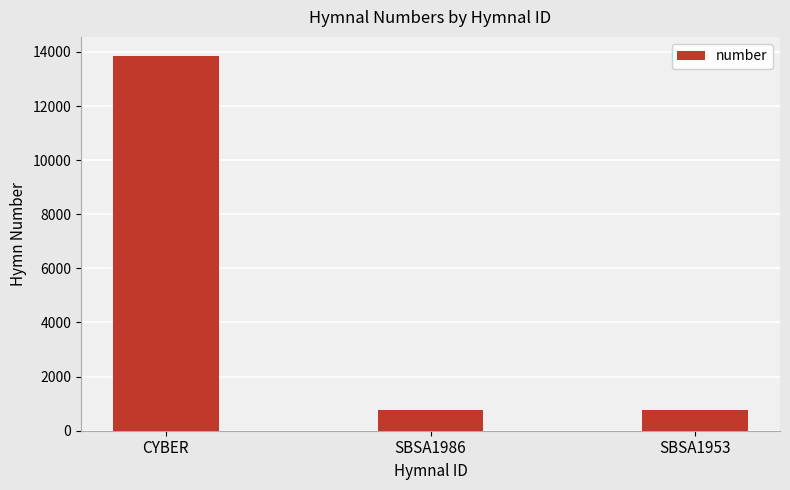

The value at SBSA1953 is 1229. True or false?

False